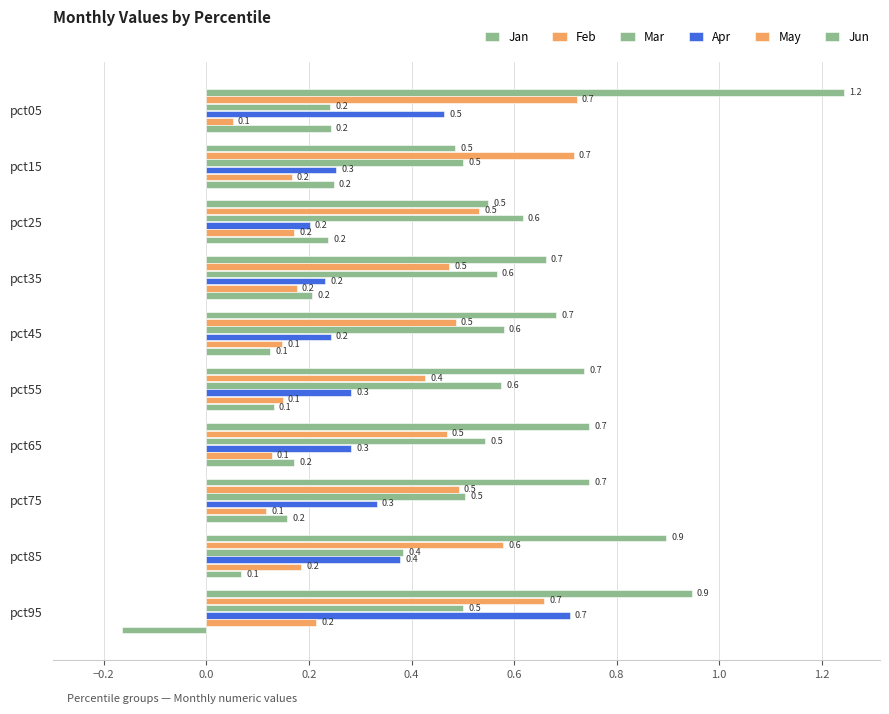

Reading left to right, extract all data points from this chart.

Jan: 1.2	0.5	0.5	0.7	0.7	0.7	0.7	0.7	0.9	0.9
Feb: 0.7	0.7	0.5	0.5	0.5	0.4	0.5	0.5	0.6	0.7
Mar: 0.2	0.5	0.6	0.6	0.6	0.6	0.5	0.5	0.4	0.5
Apr: 0.5	0.3	0.2	0.2	0.2	0.3	0.3	0.3	0.4	0.7
May: 0.1	0.2	0.2	0.2	0.1	0.1	0.1	0.1	0.2	0.2
Jun: 0.2	0.2	0.2	0.2	0.1	0.1	0.2	0.2	0.1	-0.2